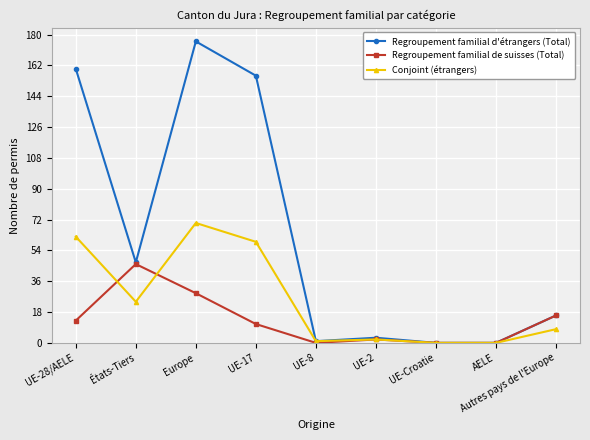

Rank the series by their maximum value, from lowest to highest.

Regroupement familial de suisses (Total), Conjoint (étrangers), Regroupement familial d'étrangers (Total)